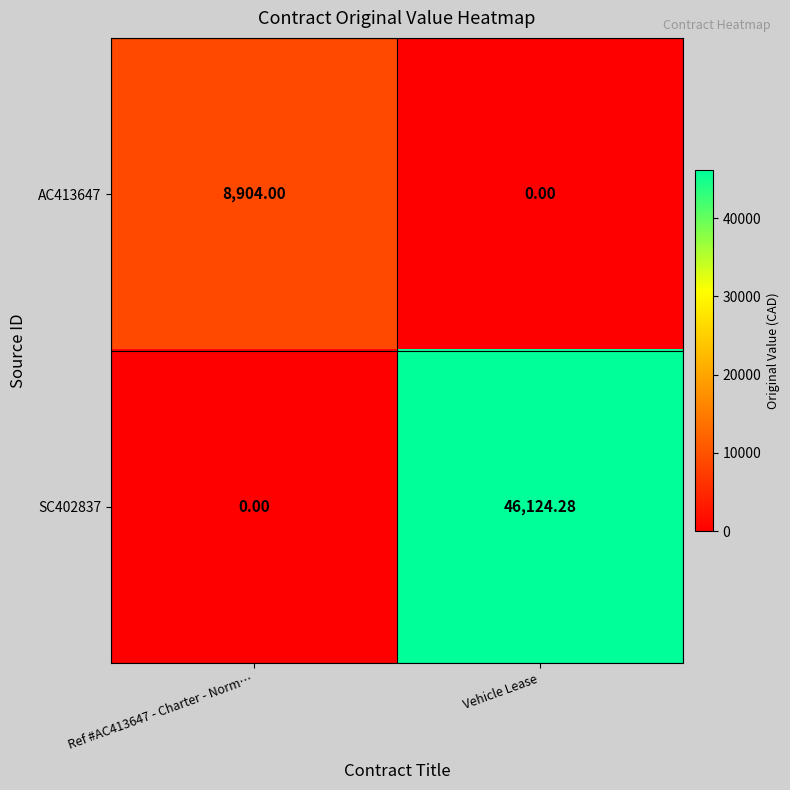

Which label corresponds to the largest value in the chart?

Vehicle Lease